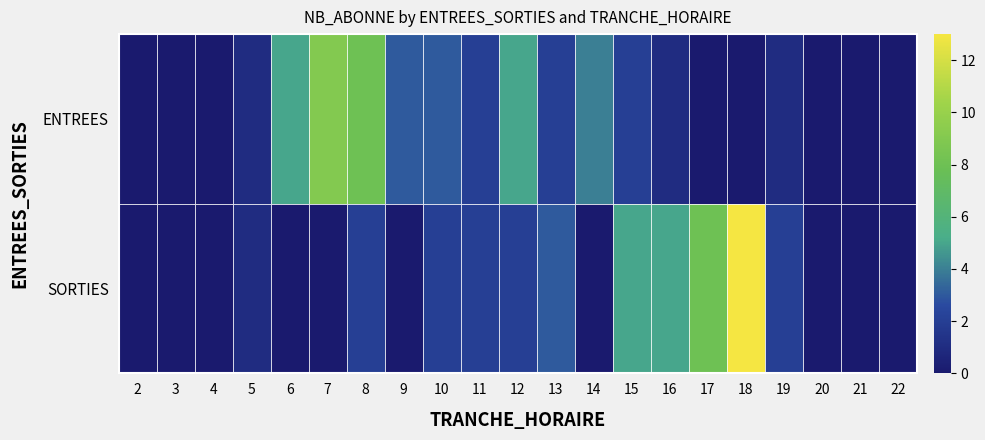

What is the maximum value for ENTREES?

9